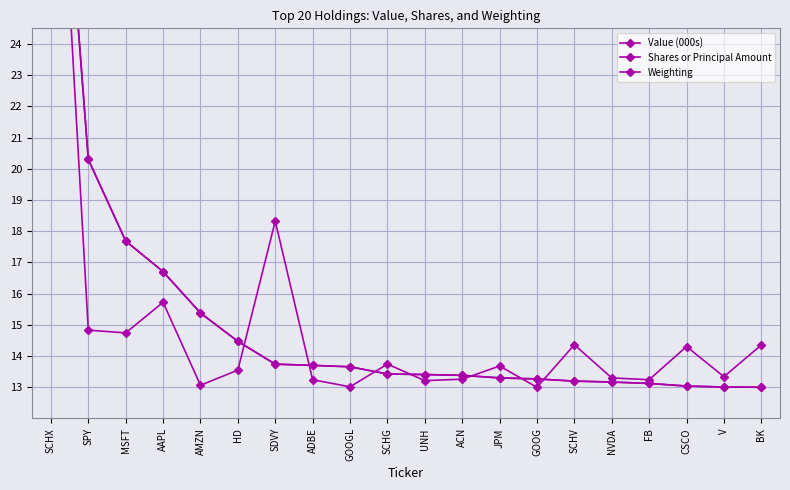

At how many categories does at least one series exceed 19?

2